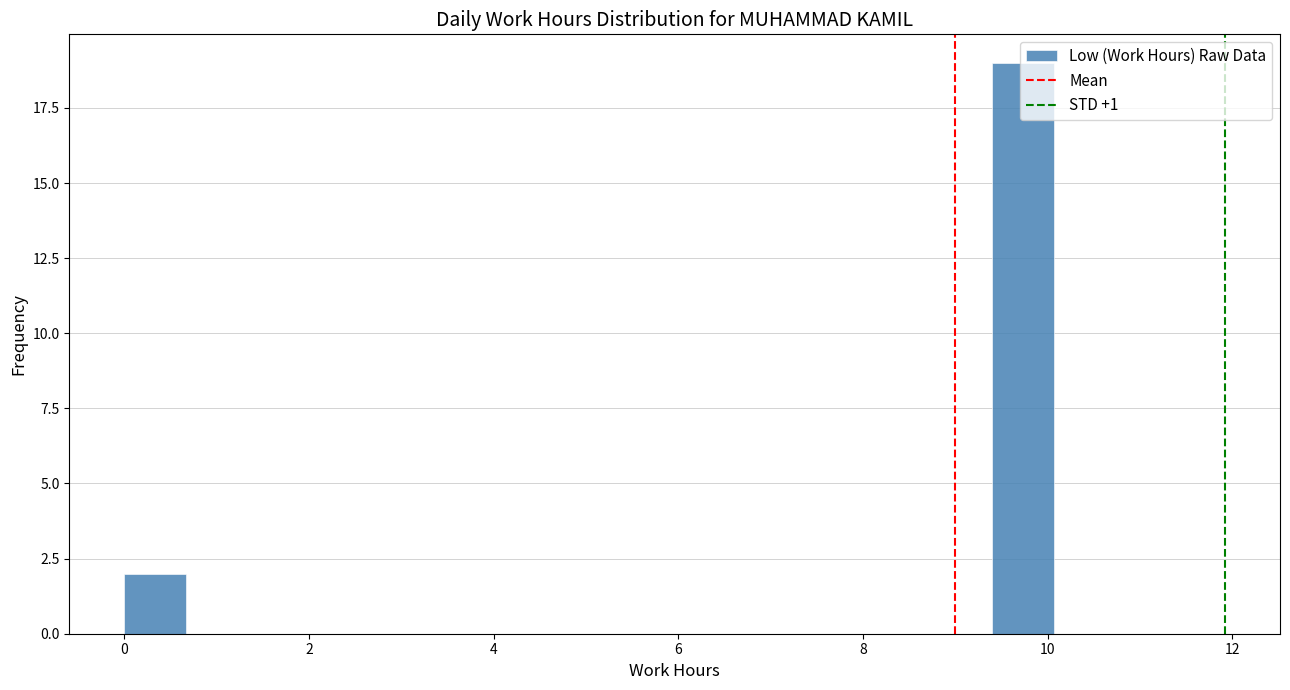

Around what value on the x-axis is the tallest bar? Give the approximate position of its centre, as read against the axis.

9.8